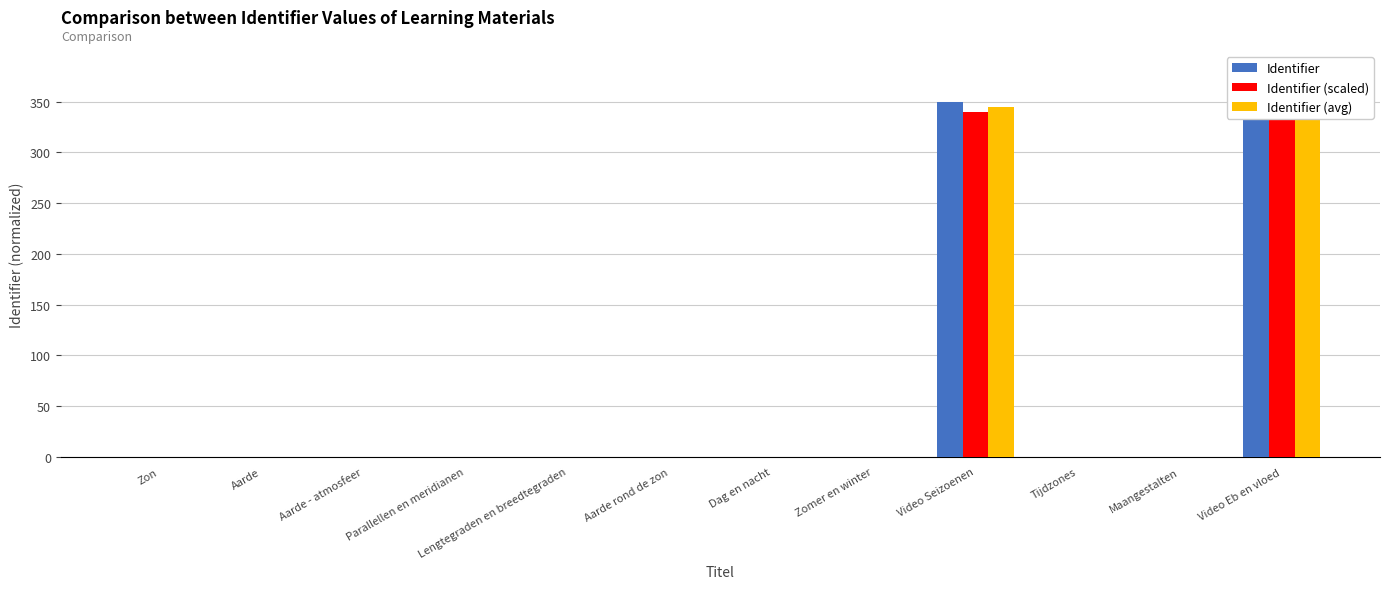

Reading right to left, what are all the values shown in this chart?

Identifier: 350	0	0	350	0	0	0	0	0	0	0	0
Identifier (scaled): 340	0	0	340	0	0	0	0	0	0	0	0
Identifier (avg): 345	0	0	345	0	0	0	0	0	0	0	0